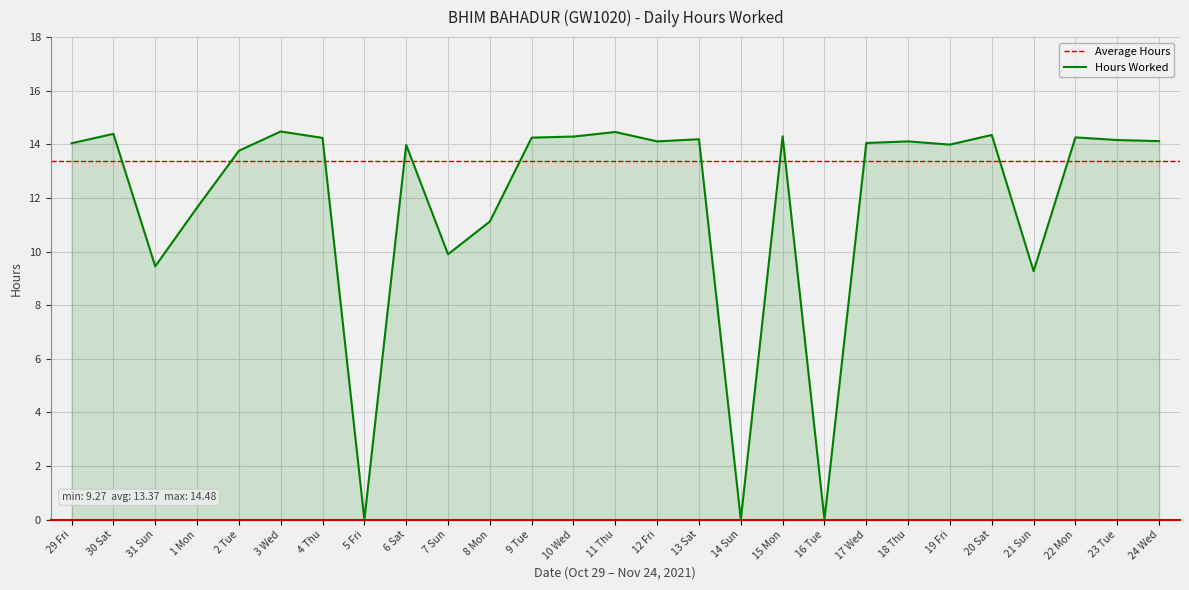

What is the label of the 12th point from the left?

9 Tue